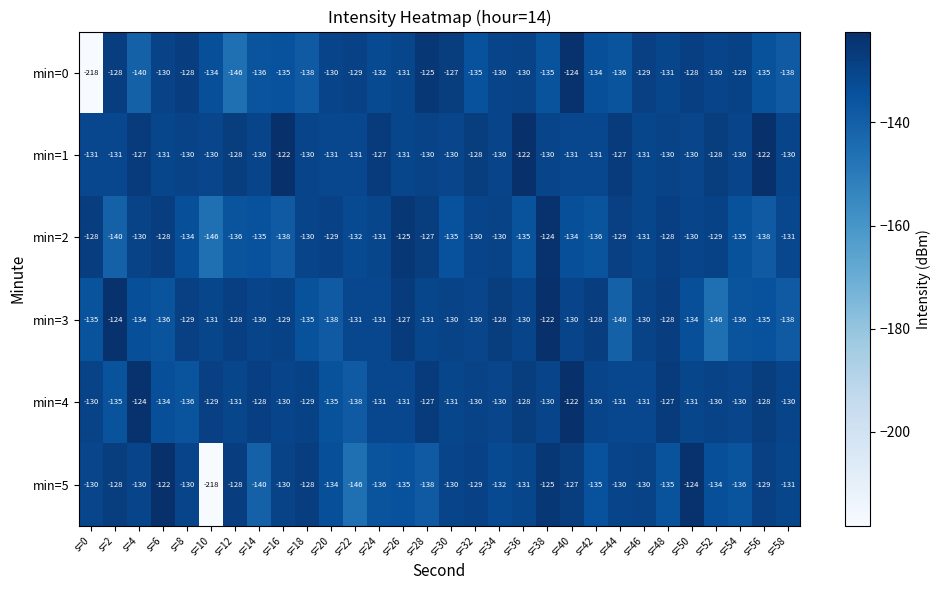

The value of min=5 at s=6 is -122. True or false?

True